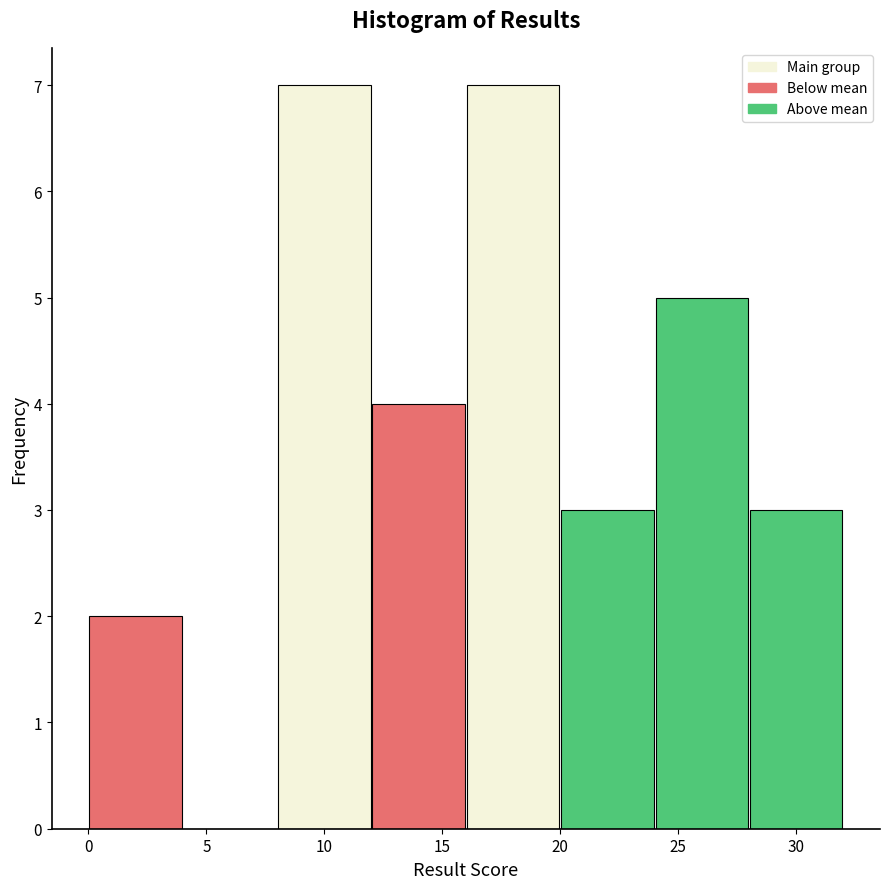

How tall is the bar that spans 20 to 24 on the x-axis? The values are not printed on the chart, so give them approximately, as read against the axis.

3